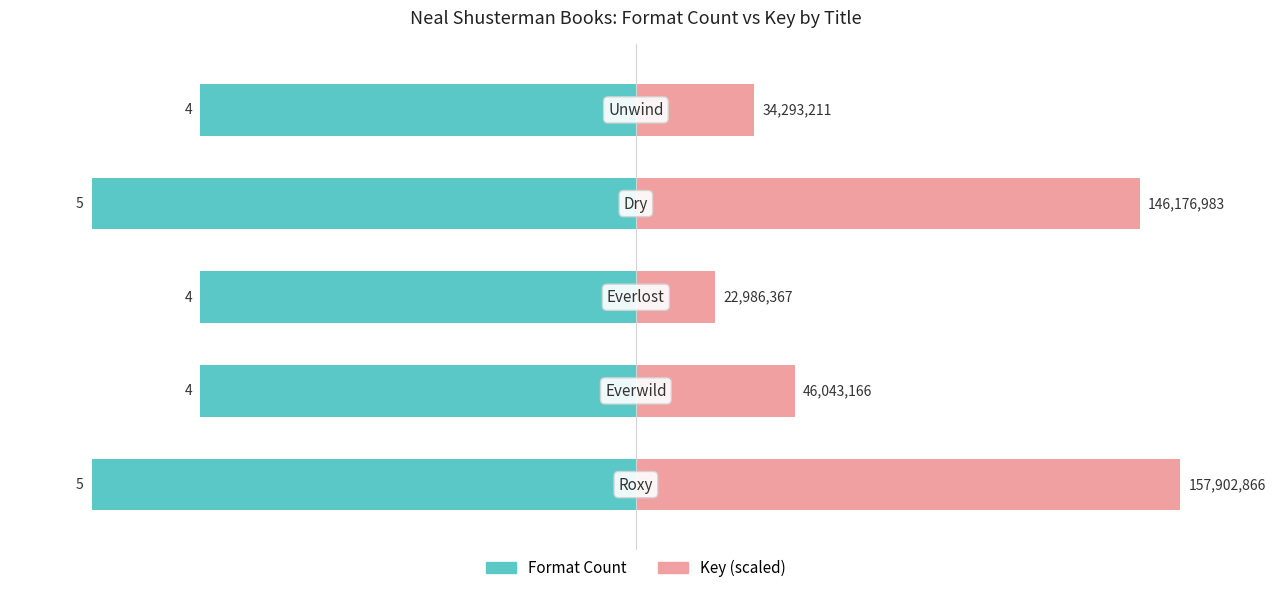

Between 0 and 1, which is larger?

1